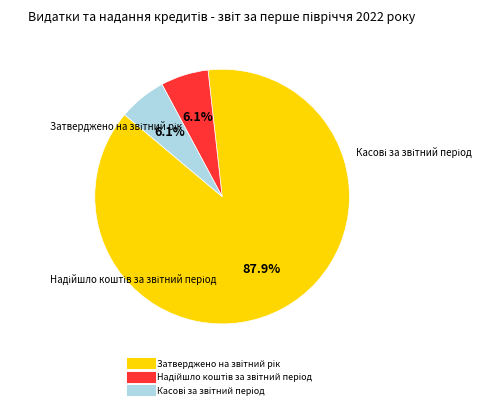

Does any single category account for the majority?

Yes